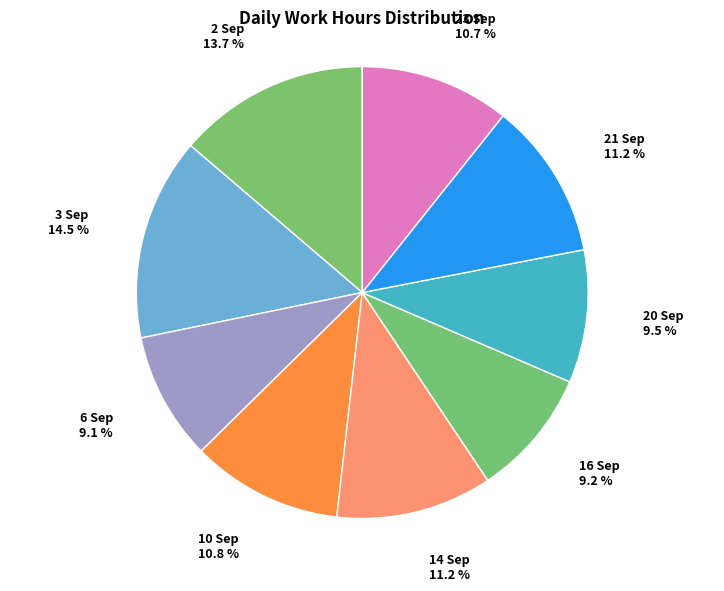

Which has a higher value, 2 Sep or 21 Sep?

2 Sep